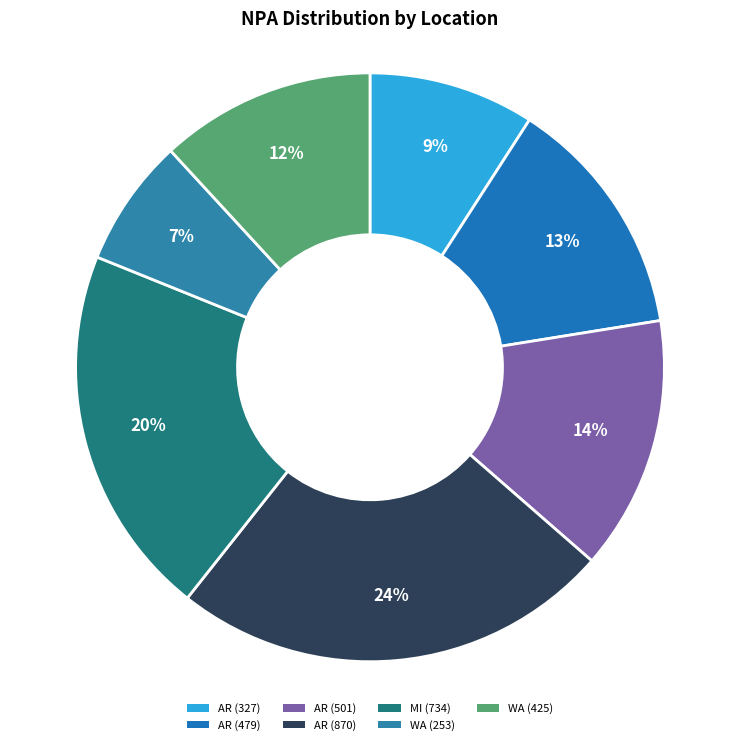

Does MI (734) represent more than half of the total?

No